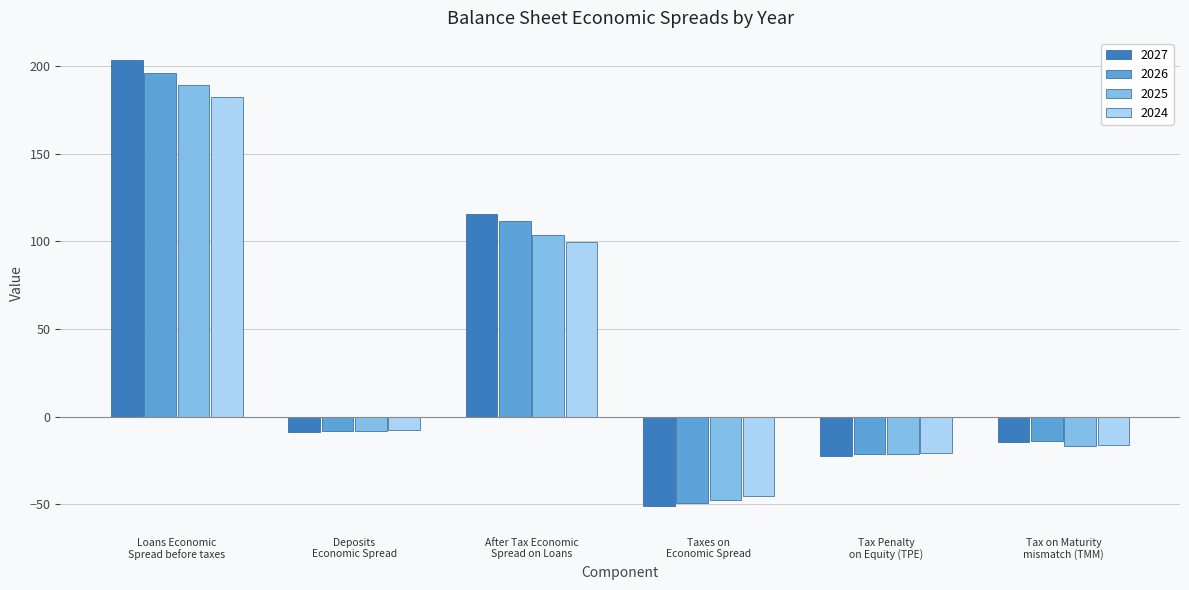

What is the difference between the highest and lowest values at Loans Economic
Spread before taxes?

21.3